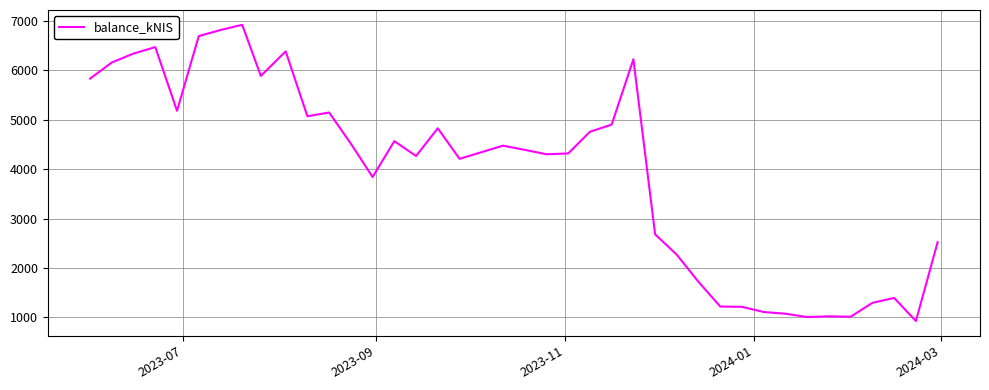

What is the smallest value displayed?

928.5